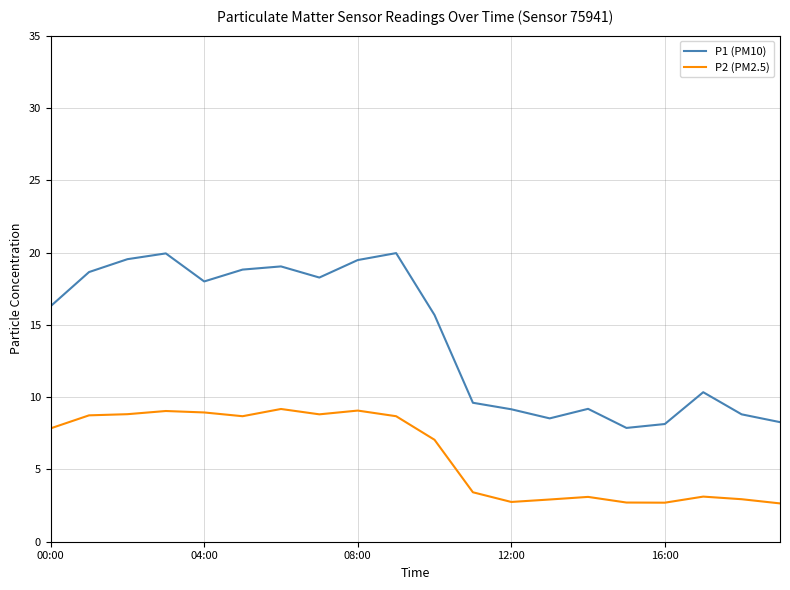

Rank the series by their maximum value, from highest to lowest.

P1 (PM10), P2 (PM2.5)